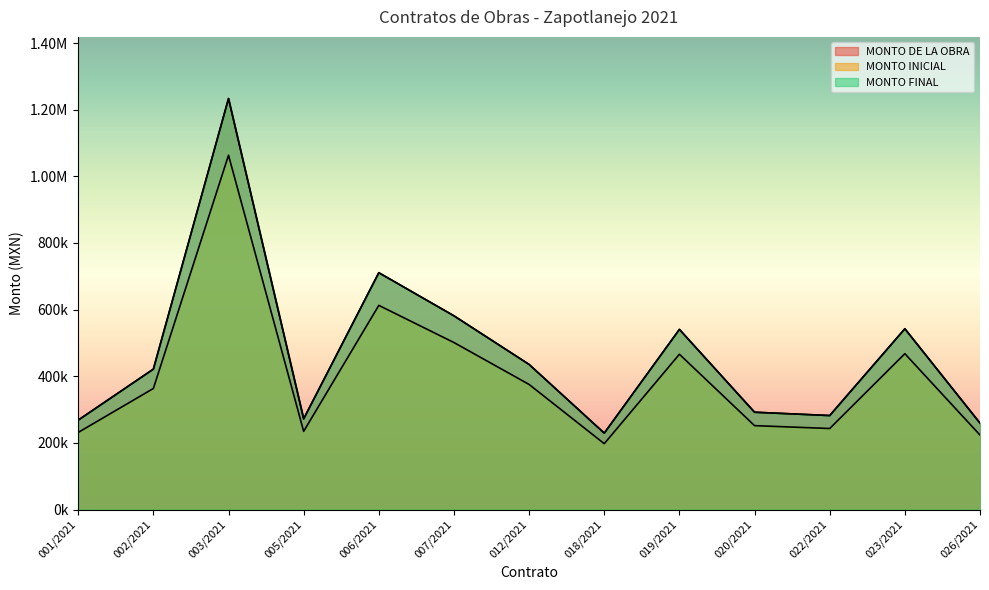

What is the maximum value for MONTO DE LA OBRA?

1233446.5